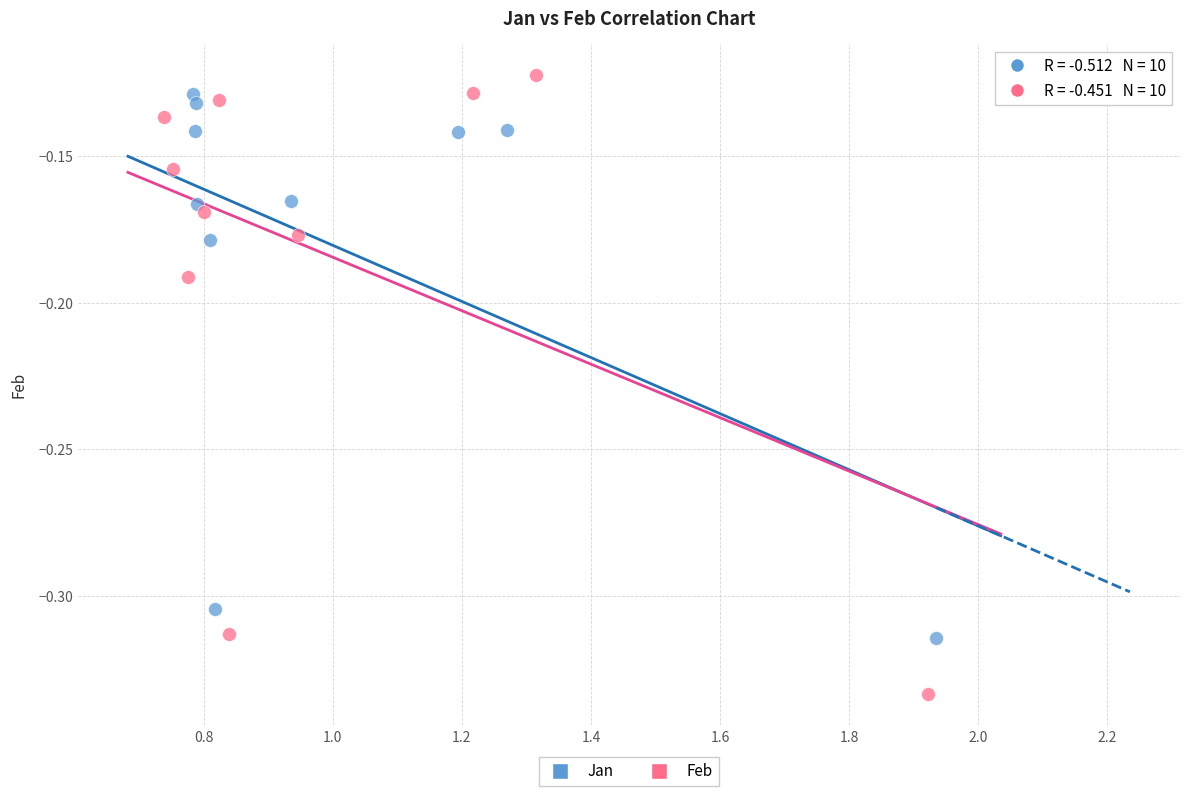

Which series contains the highest Y value?

Feb